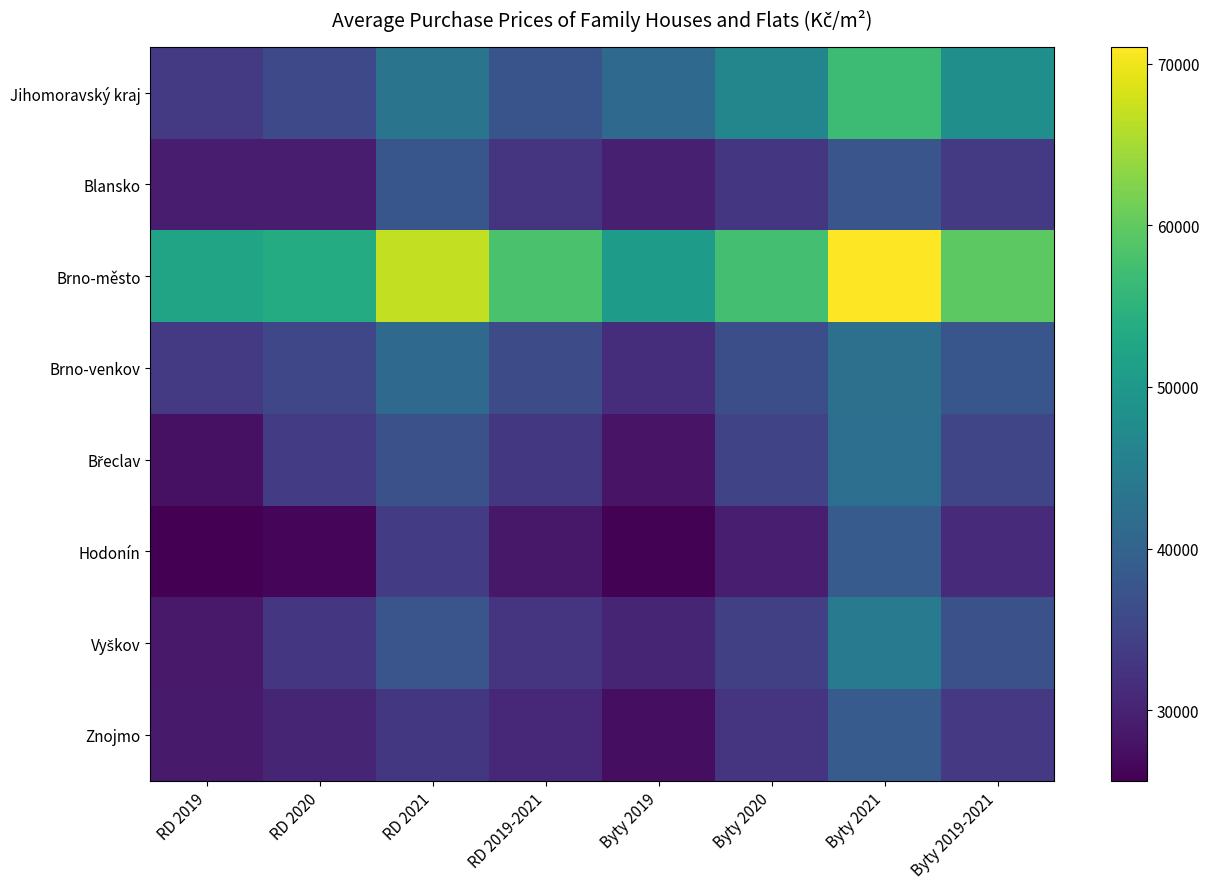

Between RD 2019-2021 and Byty 2021, which is larger?

Byty 2021